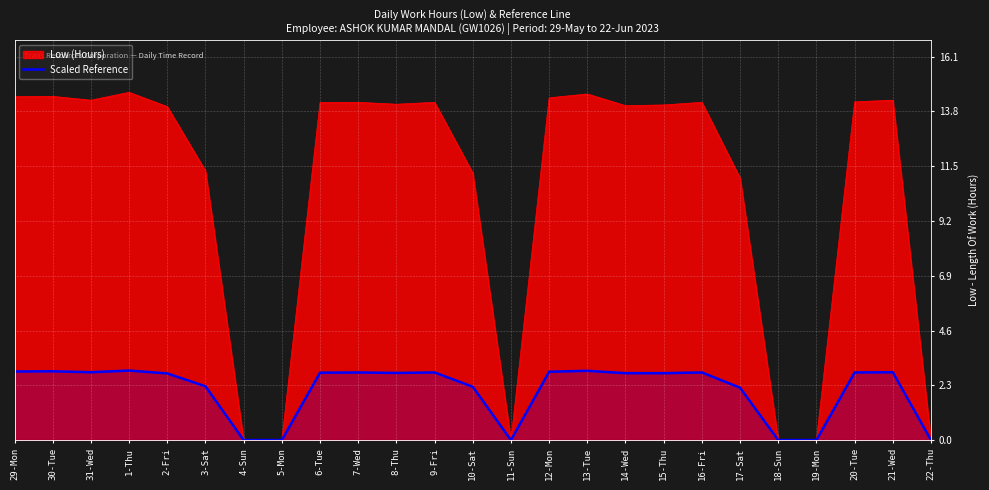

How many interior local peaks (higher than both neighbors) does the data have?

7